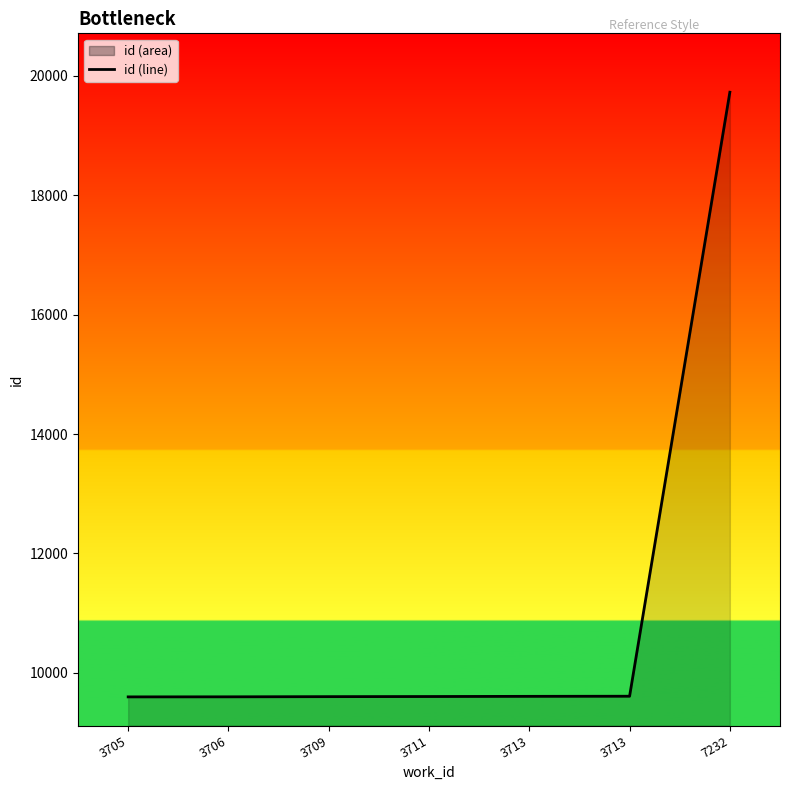

Count the number of values greater than 9603.

3